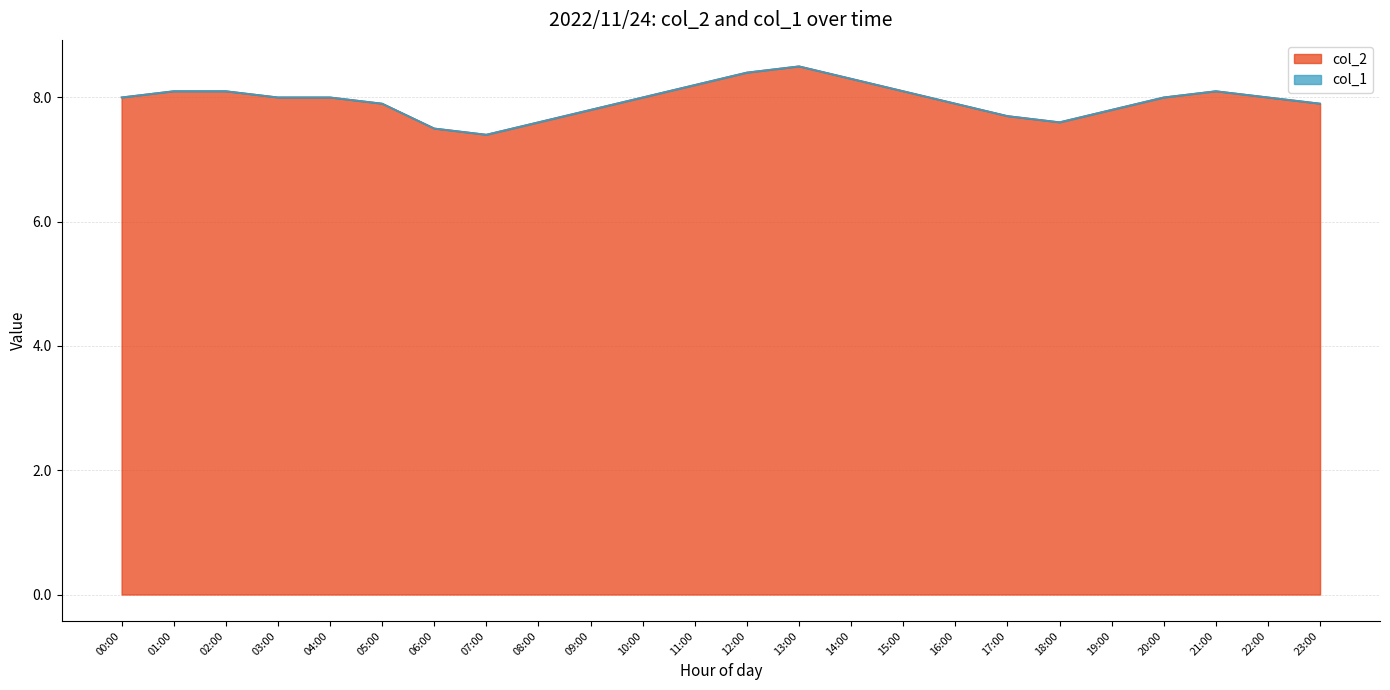

What is the greatest value displayed?

8.5